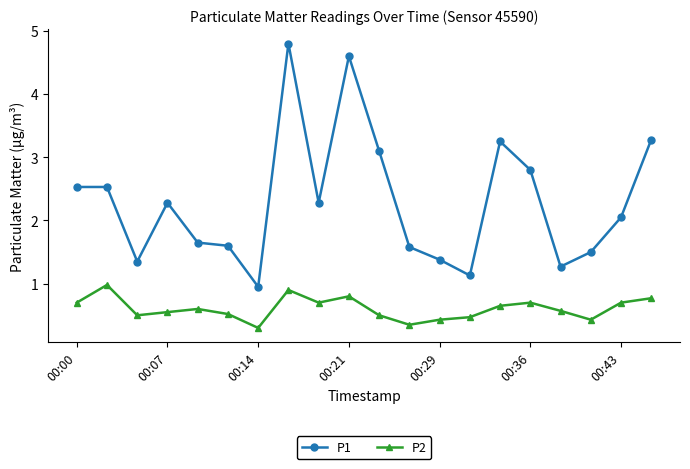

Which series has the largest total across all categories?

P1